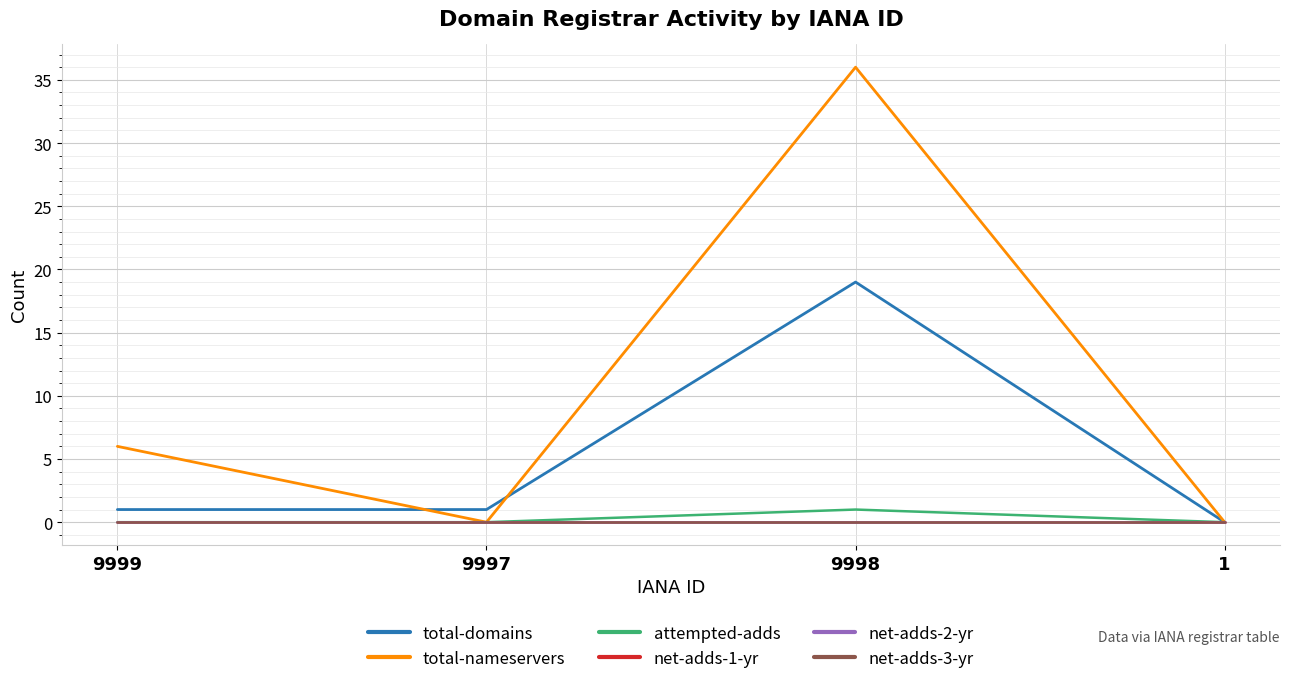

Does the chart display data point markers on the line(s)?

No